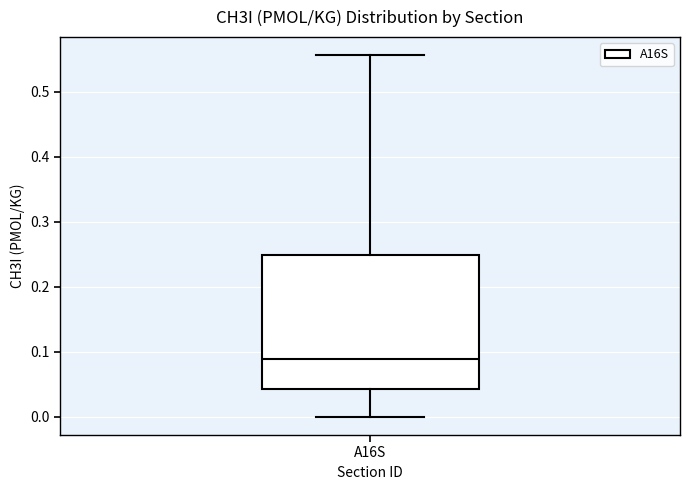

Transcribe this box plot: give where the median line is, the range the box spans, and where the two whiskers end, as read against the y-axis. The values are not printed on the chart, so give them approximately, as read against the axis.

median 0.09, box 0.04 to 0.25, whiskers 0.00 to 0.56